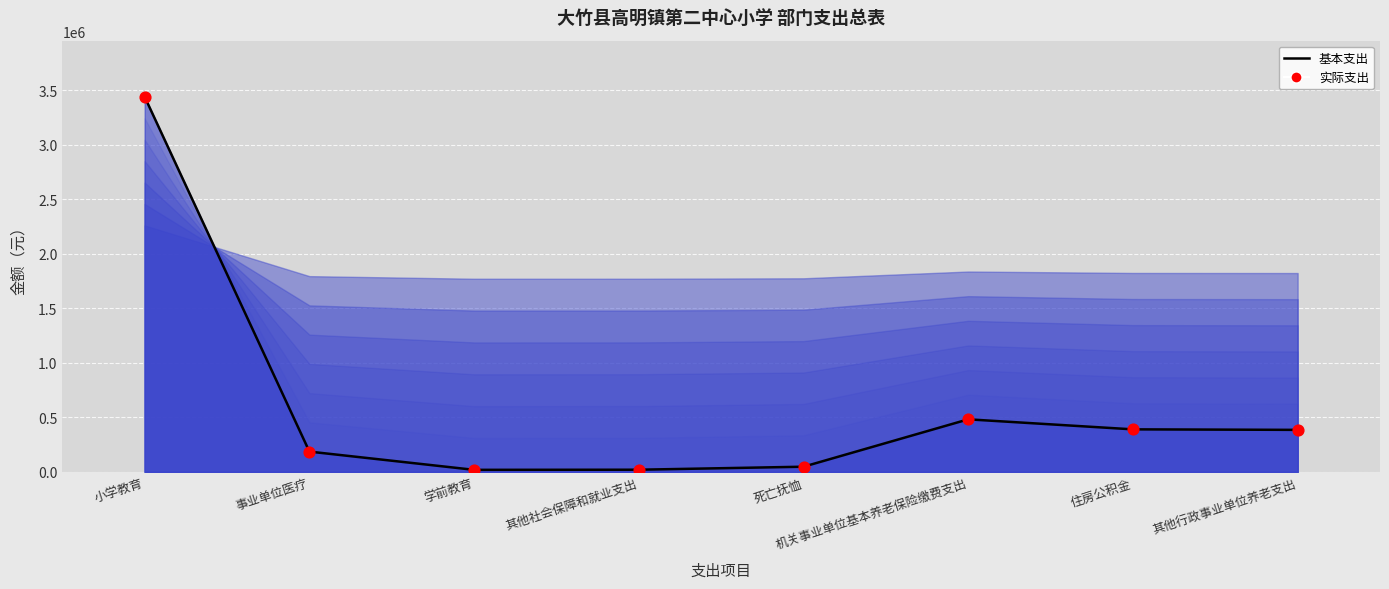

What is the total value across all series at 死亡抚恤?

94464